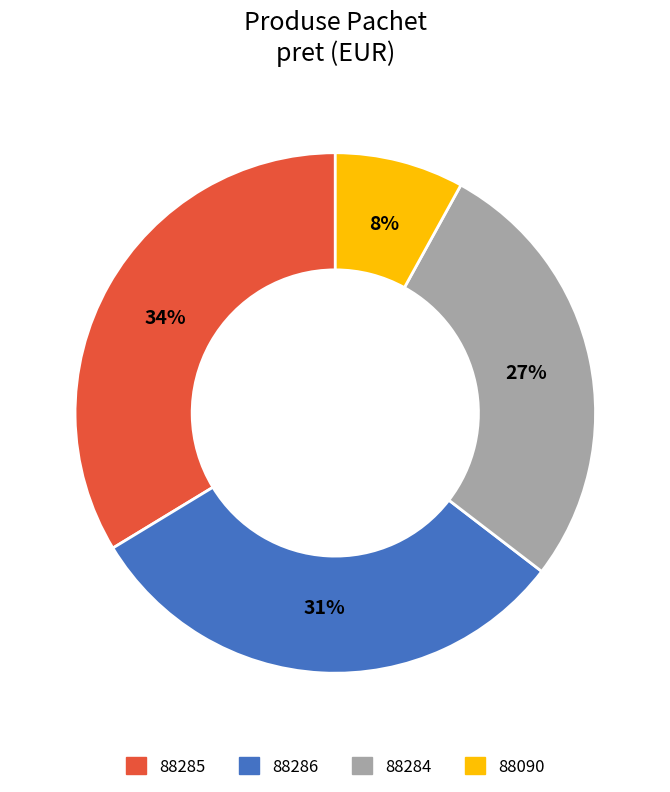

Do 88285 and 88090 together represent more than half of the pie?

No